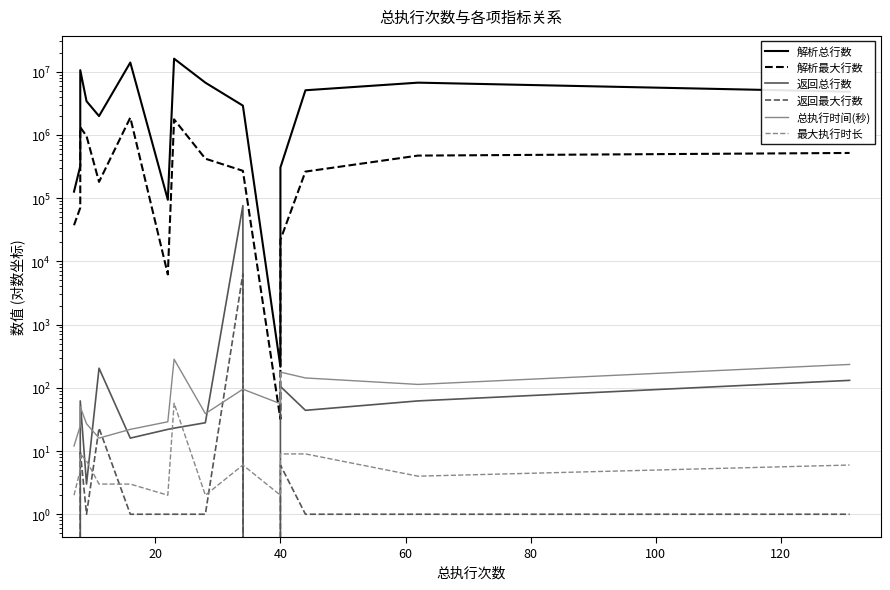

What is the sum of all 最大执行时长 values?

126